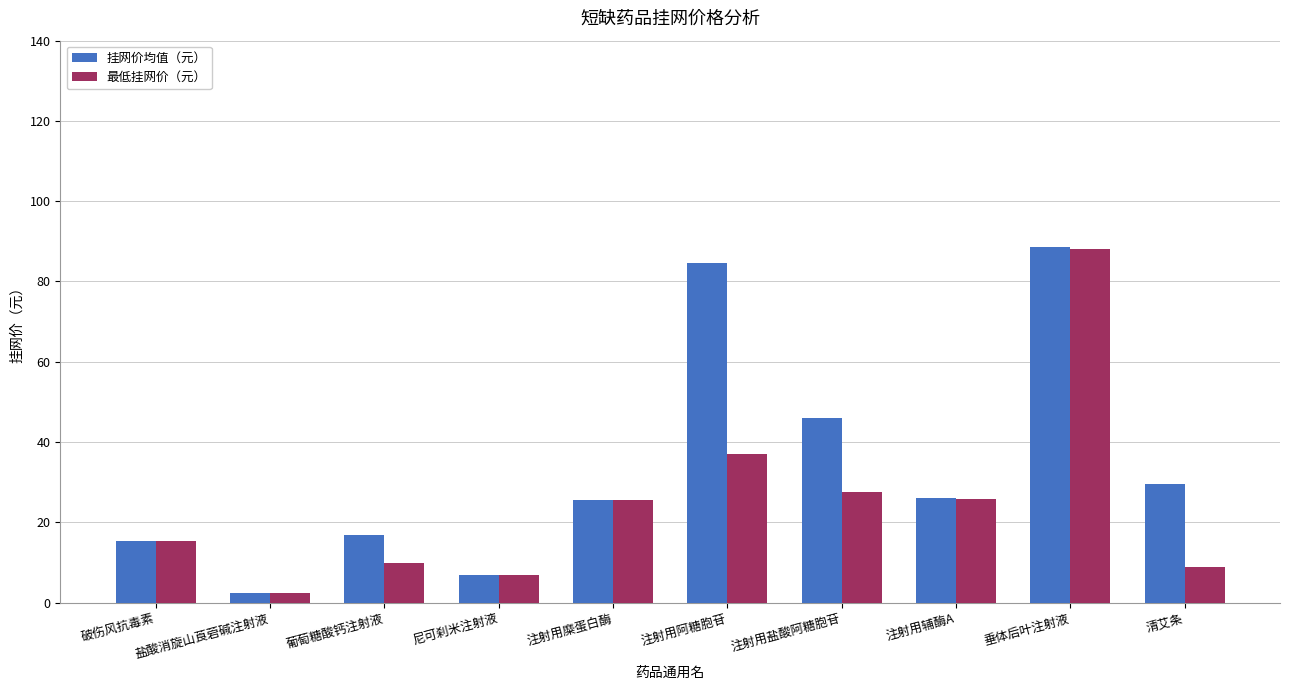

What is the average value of the 挂网价均值（元） series?

34.2